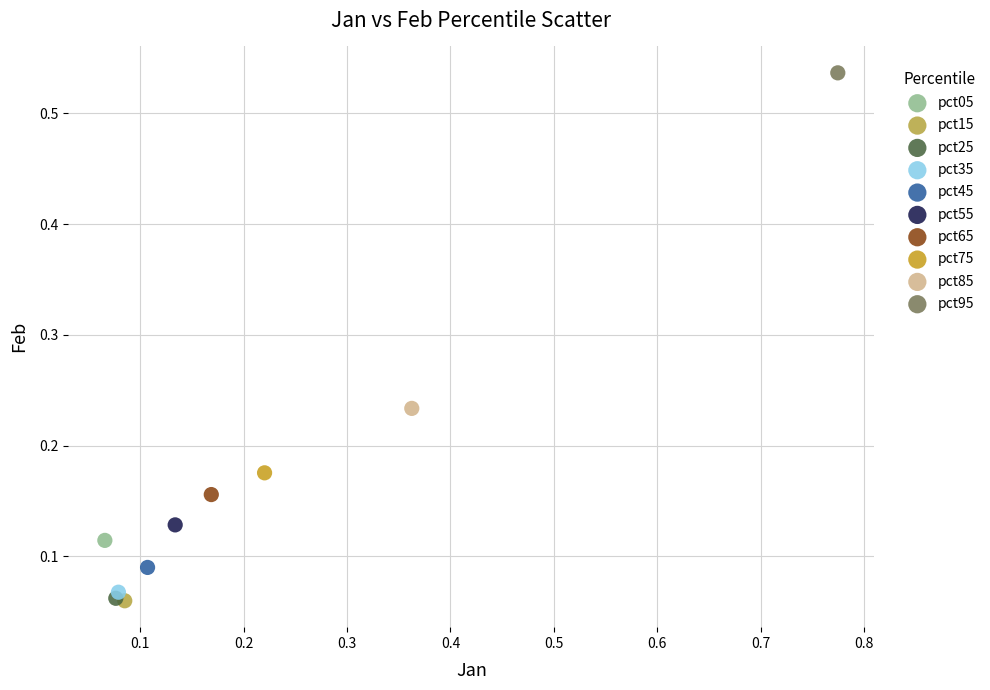

What are all the series names shown in the legend?

pct05, pct15, pct25, pct35, pct45, pct55, pct65, pct75, pct85, pct95